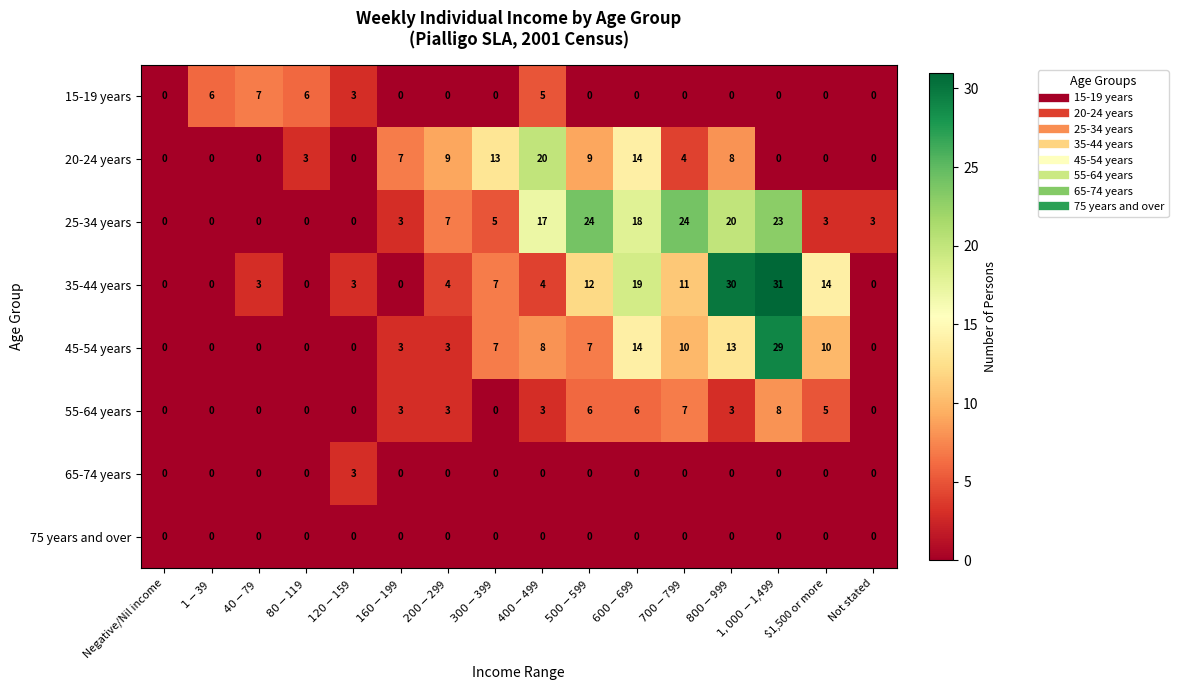

Which series has the widest spread of values?

35-44 years